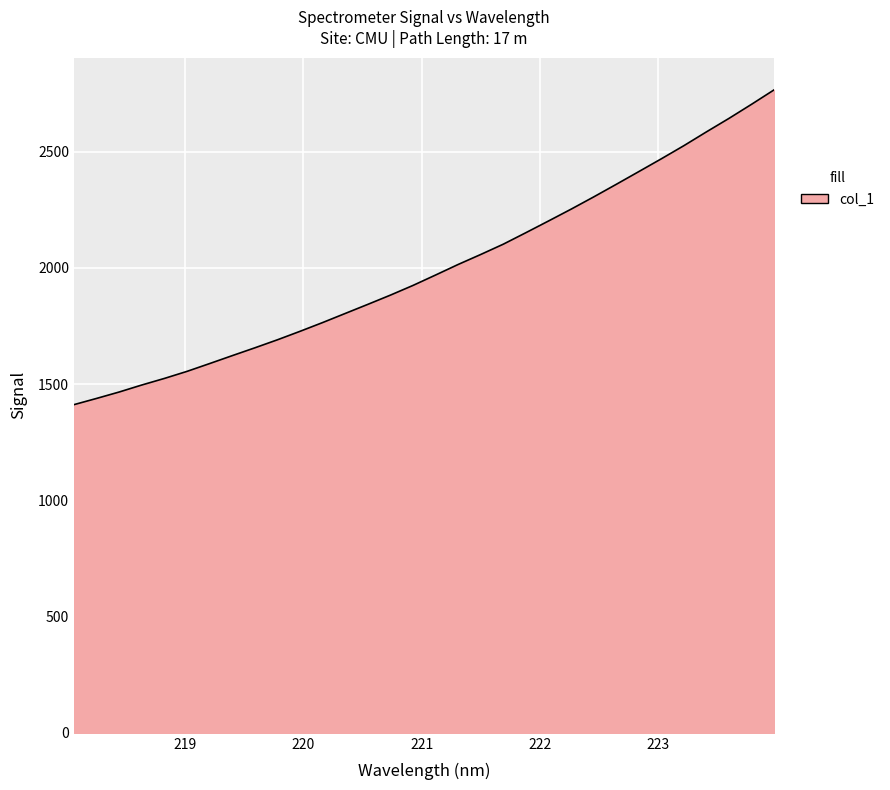

What is the maximum value shown in the chart?

2765.6